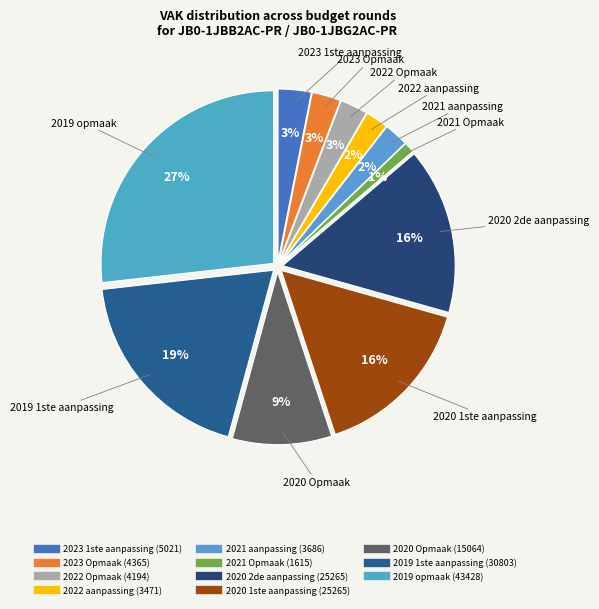

What percentage is the 2023 Opmaak slice, to the nearest percent?

3%